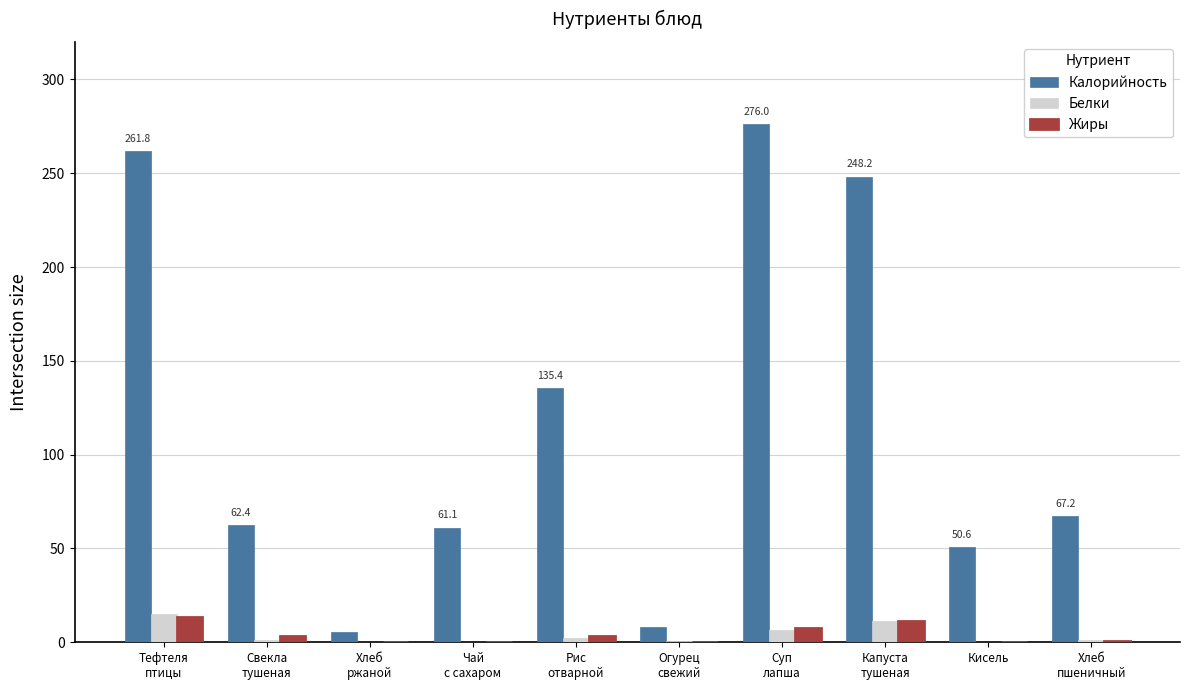

What is the total value across all series at Свекла
тушеная?

66.7